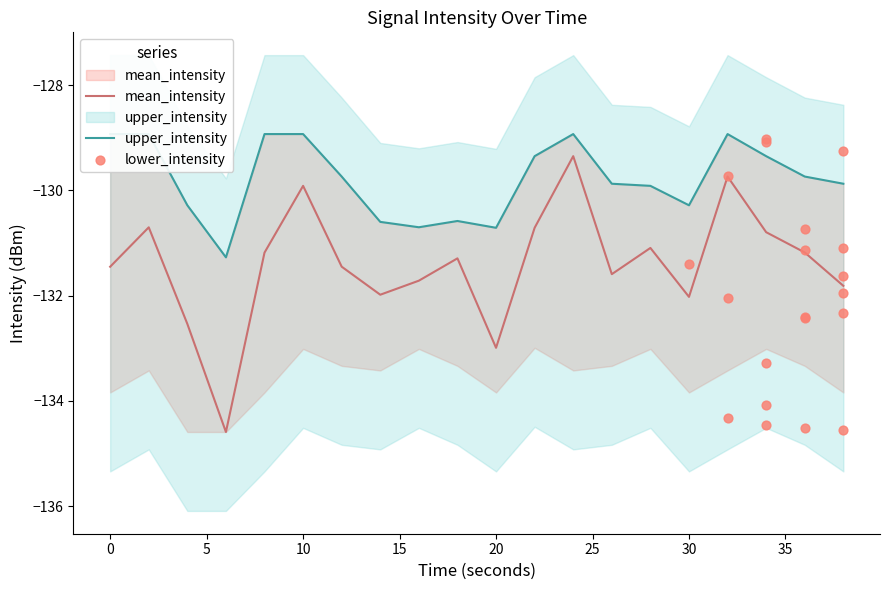

Which series has the largest Y range (max minus min)?

lower_intensity